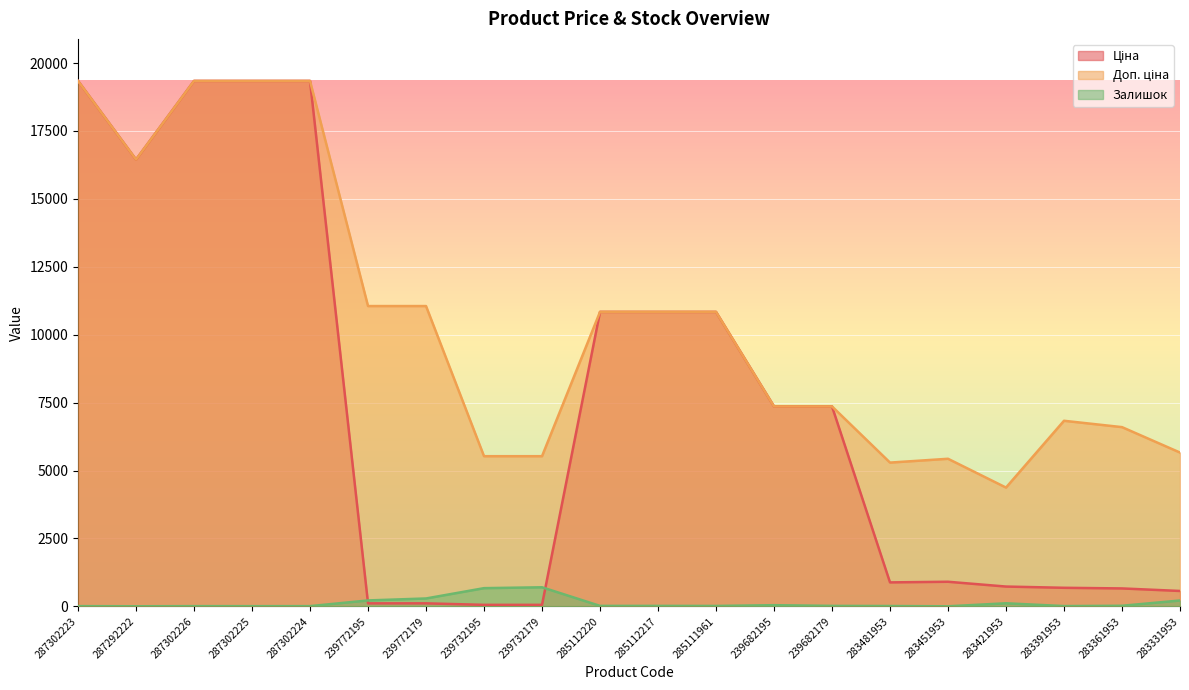

What is the sum of the Ціна values at 287302225 and 239772195?

19453.6